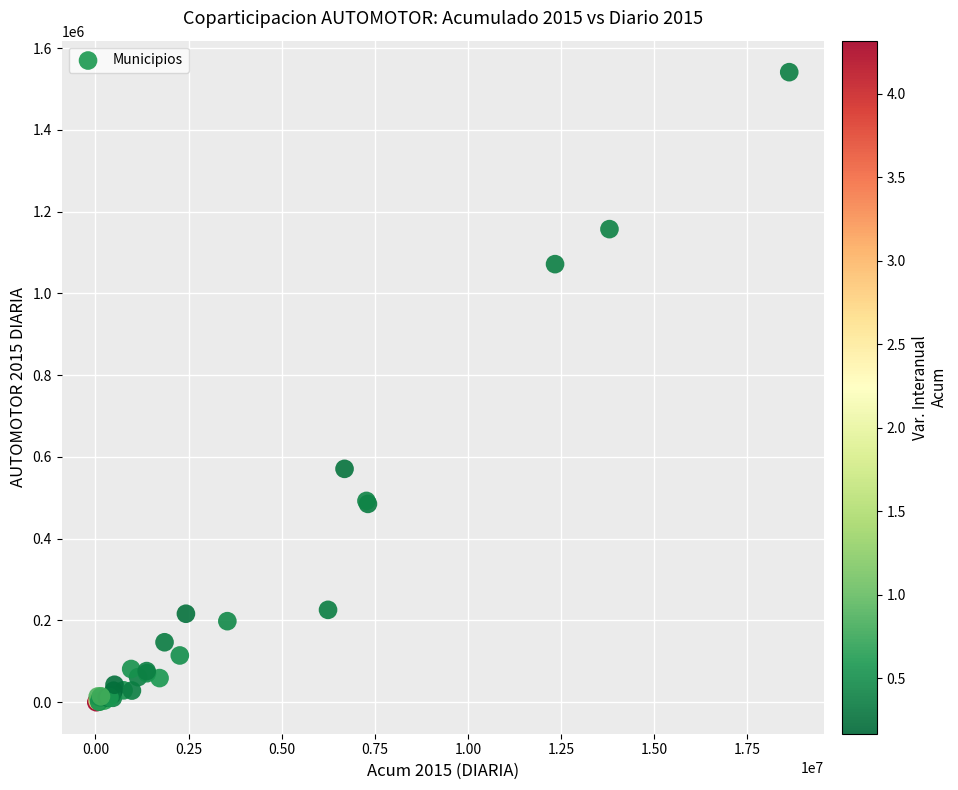

What Y value in the scatter plot is closest to 770667?

570915.1